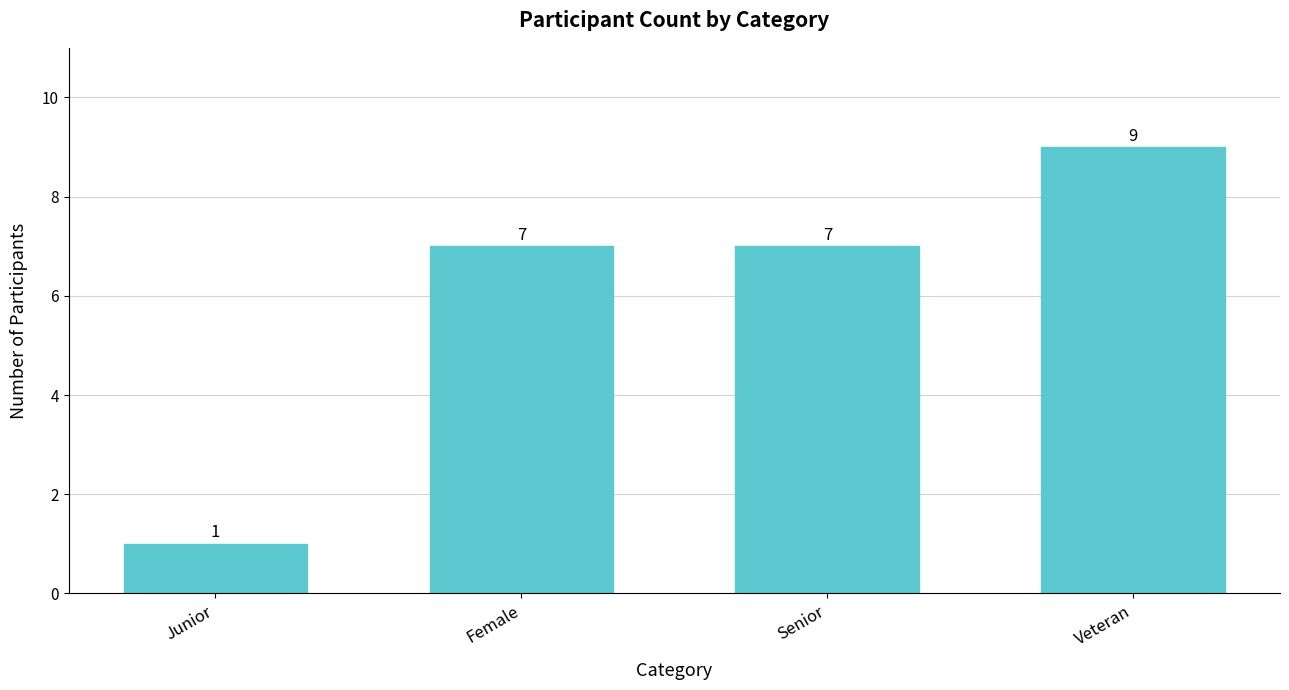

What is the difference between the maximum and minimum values?

8